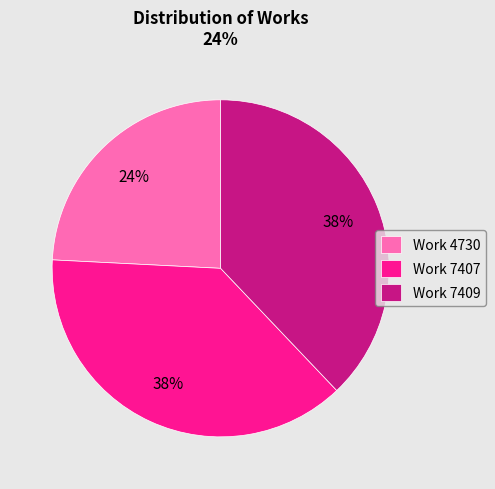

Which has a higher value, Work 7407 or Work 4730?

Work 7407